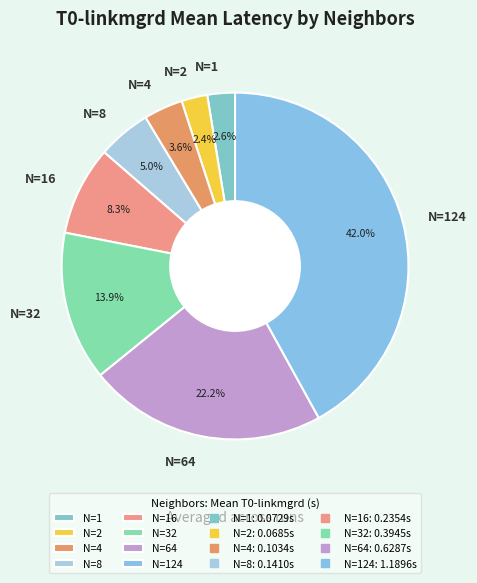

Does any single category account for the majority?

No